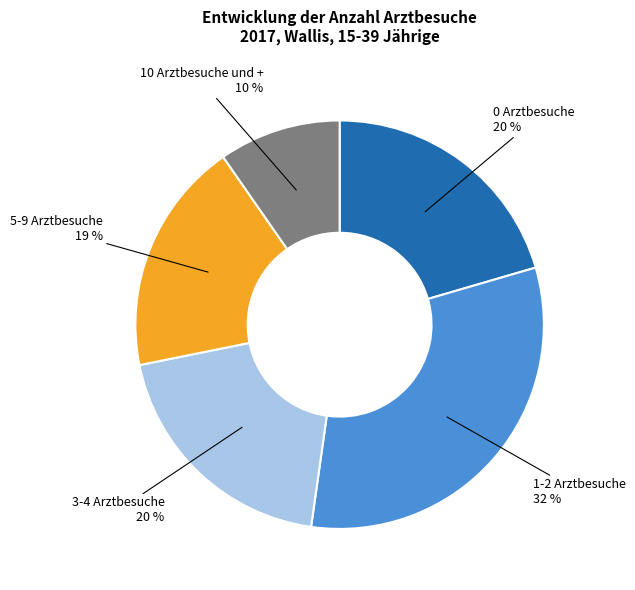

Is there any slice that represents more than half of the pie?

No